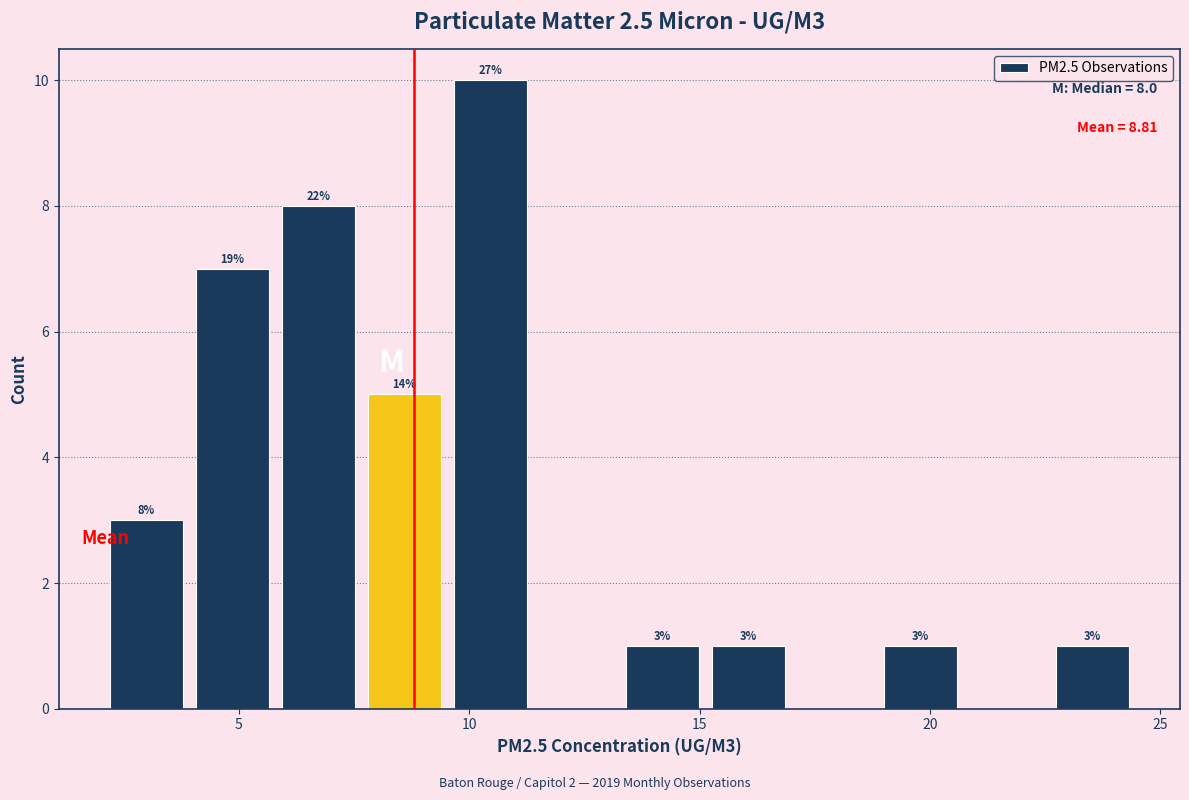

Read against the x-axis, roughly where is the centre of the tallest bar?

10.5